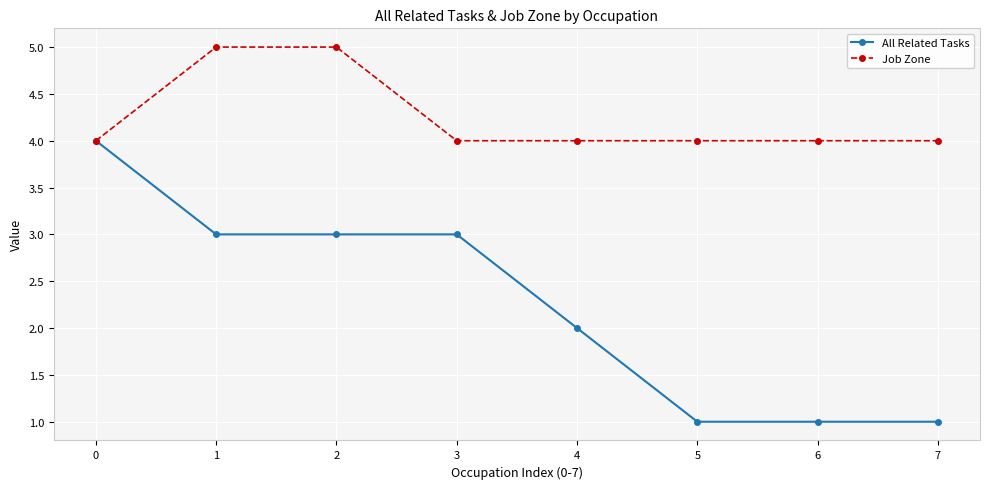

What is the spread (max minus min) of values at 3?

1